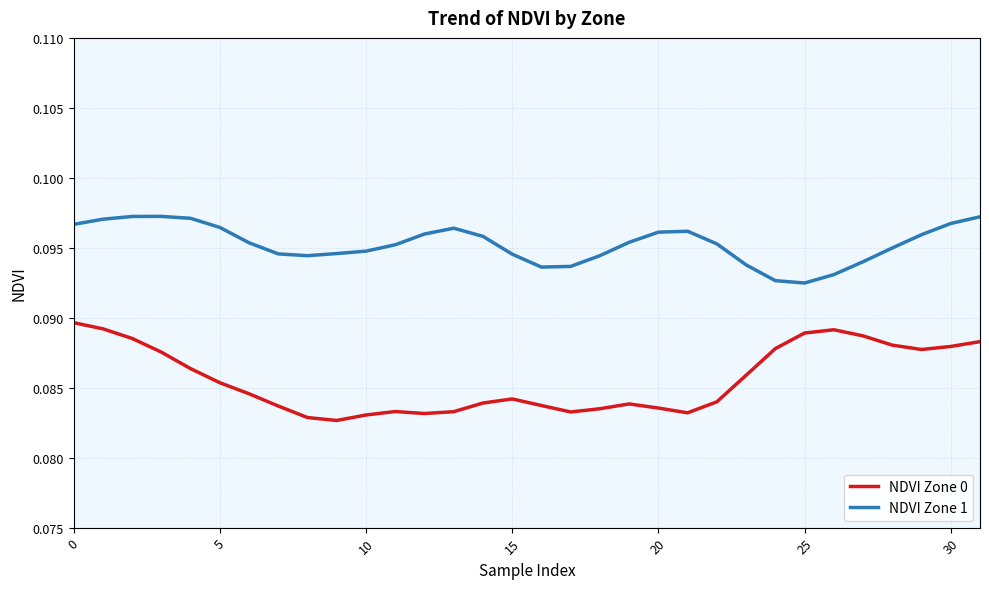

What is the sum of all NDVI Zone 0 values?

2.7